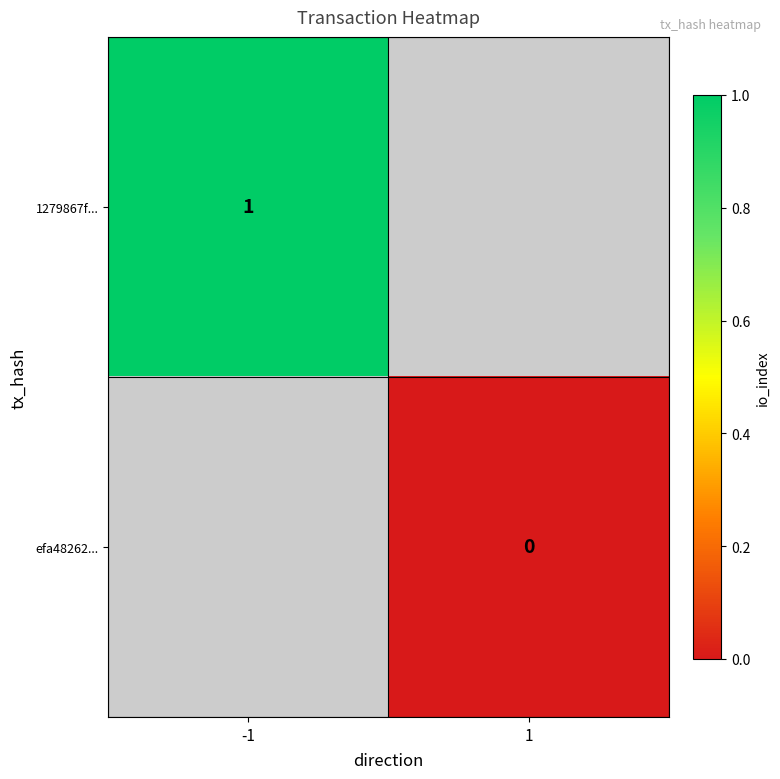

Is it true that 1279867f... equals 2 at -1?

False